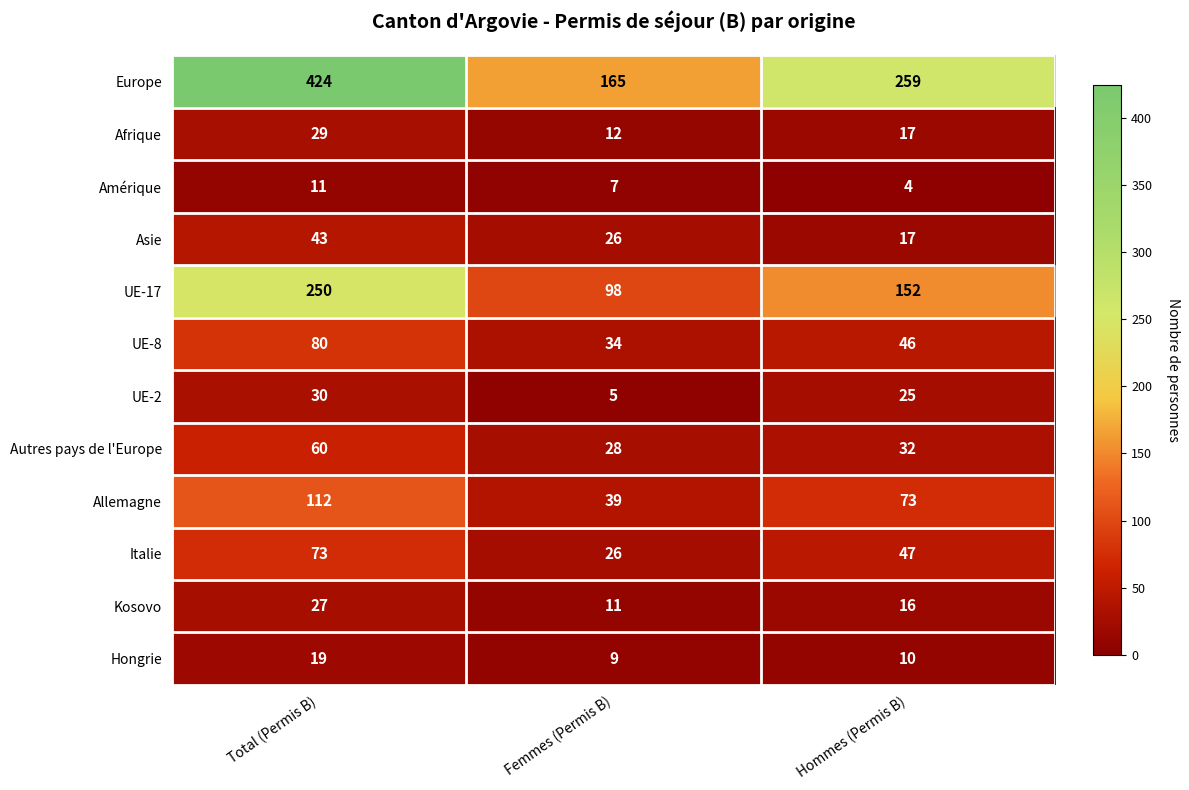

True or false: UE-17 has a value of 58 at Hommes (Permis B).

False